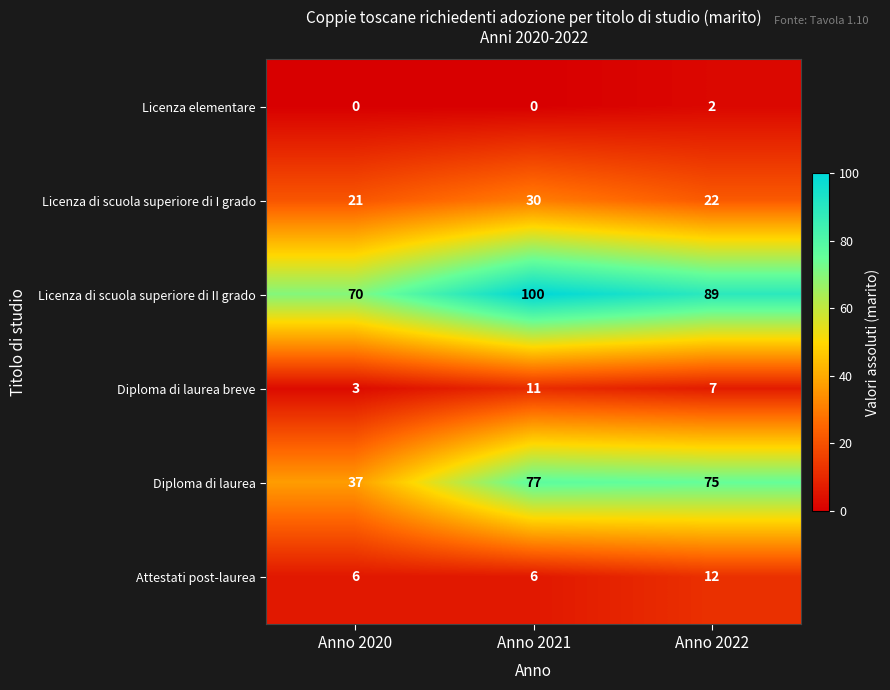

What value does the Licenza di scuola superiore di I grado series have at Anno 2020?

21